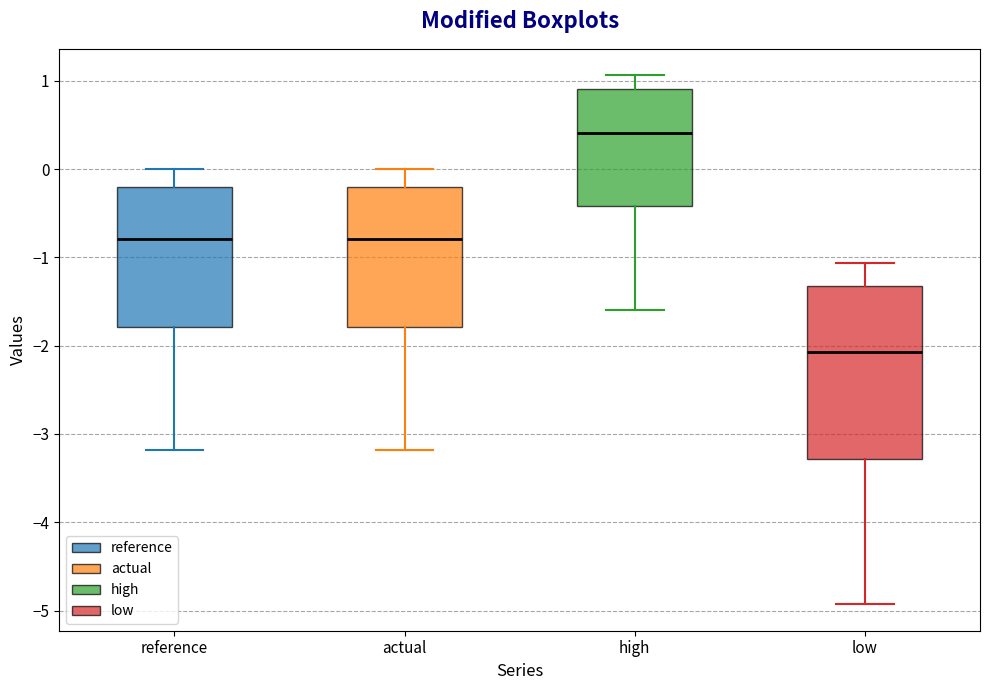

Reading left to right, transcribe this box plot: for each box, give where its median line is, the range the box spans, and where its two whiskers end, as read against the y-axis. The values are not printed on the chart, so give them approximately, as read against the axis.

reference: median -0.8, box -1.8 to -0.2, whiskers -3.2 to 0.0
actual: median -0.8, box -1.8 to -0.2, whiskers -3.2 to 0.0
high: median 0.4, box -0.4 to 0.9, whiskers -1.6 to 1.1
low: median -2.1, box -3.3 to -1.3, whiskers -4.9 to -1.1